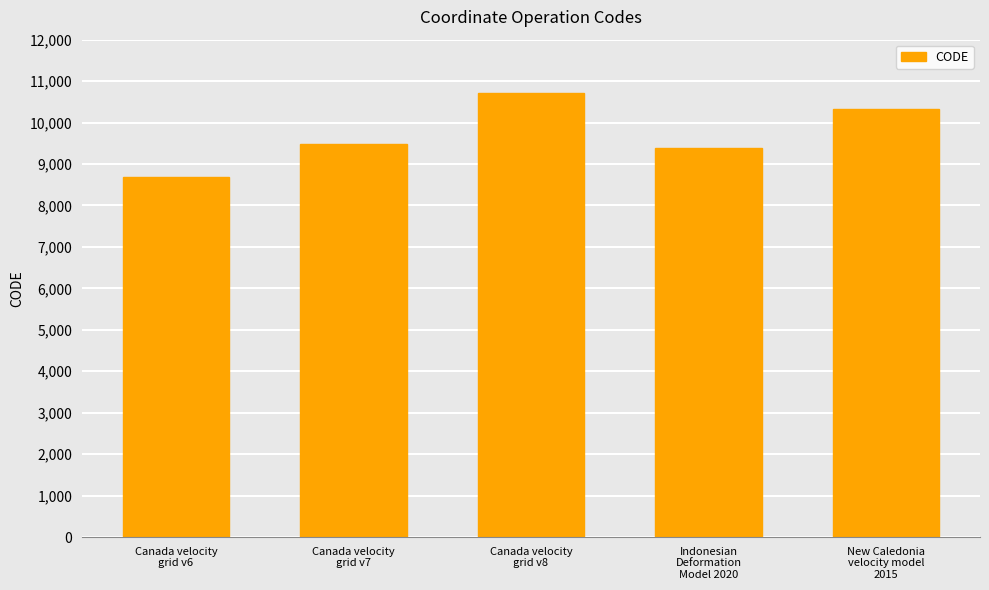

Reading left to right, transcribe all the data shown in this chart.

8676	9483	10707	9375	10323